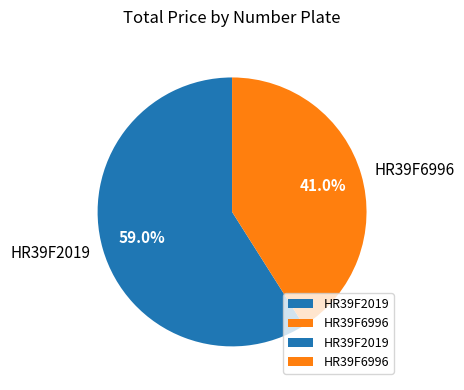

What is the ratio of the value at HR39F6996 to the value at HR39F2019?

0.7